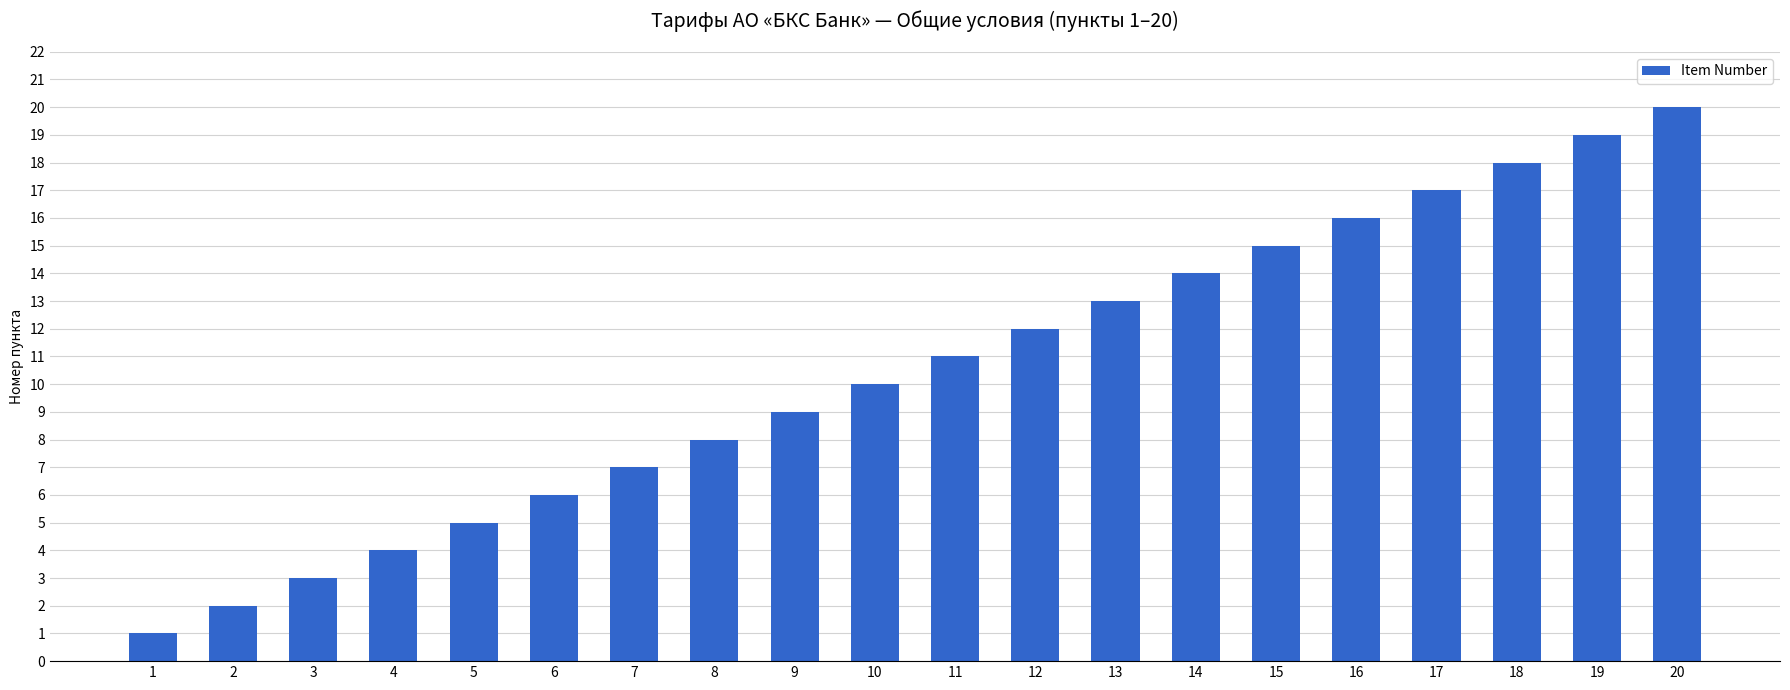

Are the bars horizontal?

No